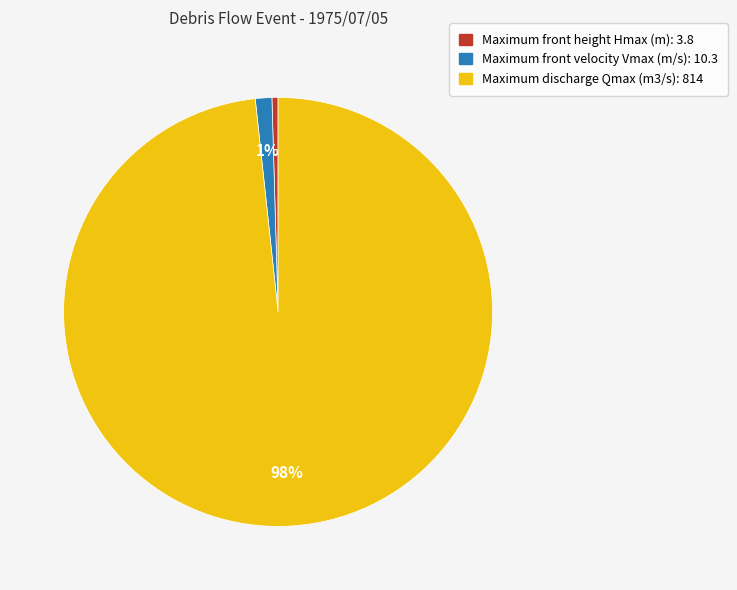

Between Maximum discharge Qmax (m3/s): 814 and Maximum front velocity Vmax (m/s): 10.3, which is larger?

Maximum discharge Qmax (m3/s): 814